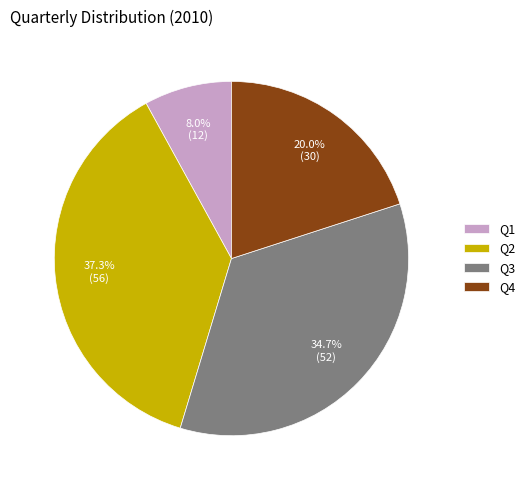

What is the total percentage of Q3 and Q2?

72.0%